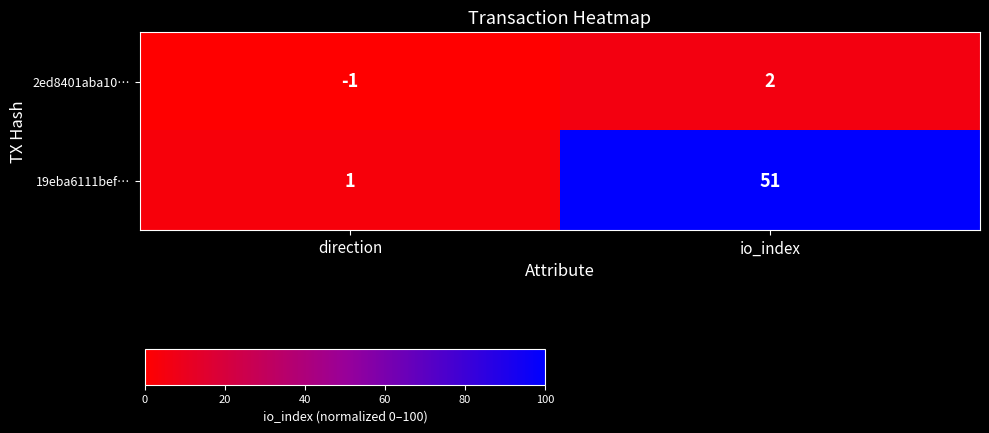

Which series has the widest spread of values?

19eba6111bef…